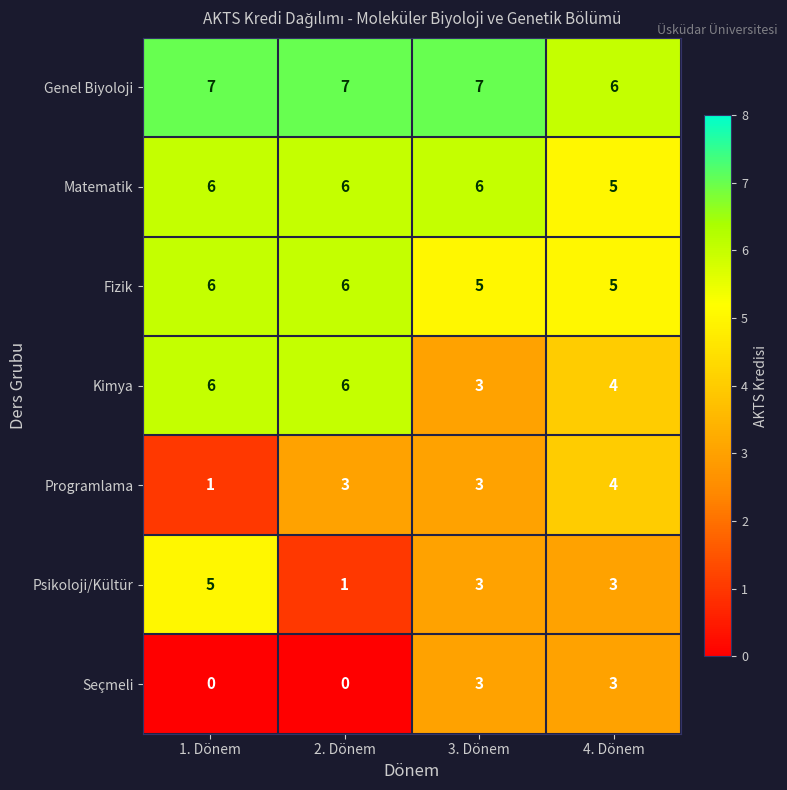

Which series has the widest spread of values?

Psikoloji/Kültür